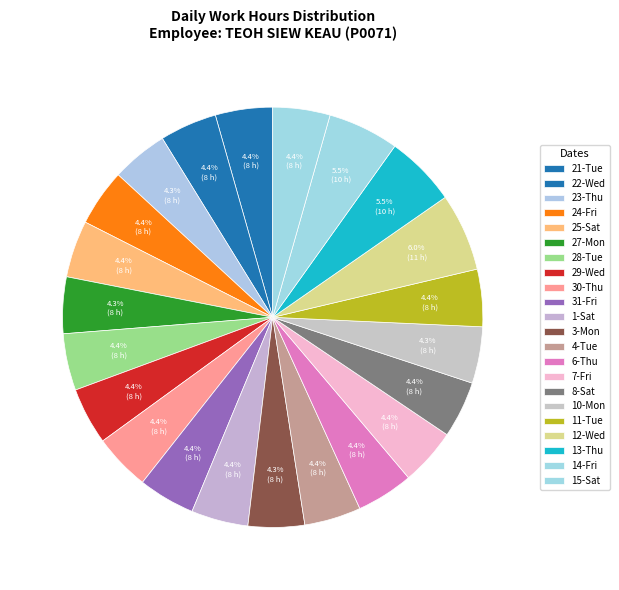

How many slices are in this pie chart?

22